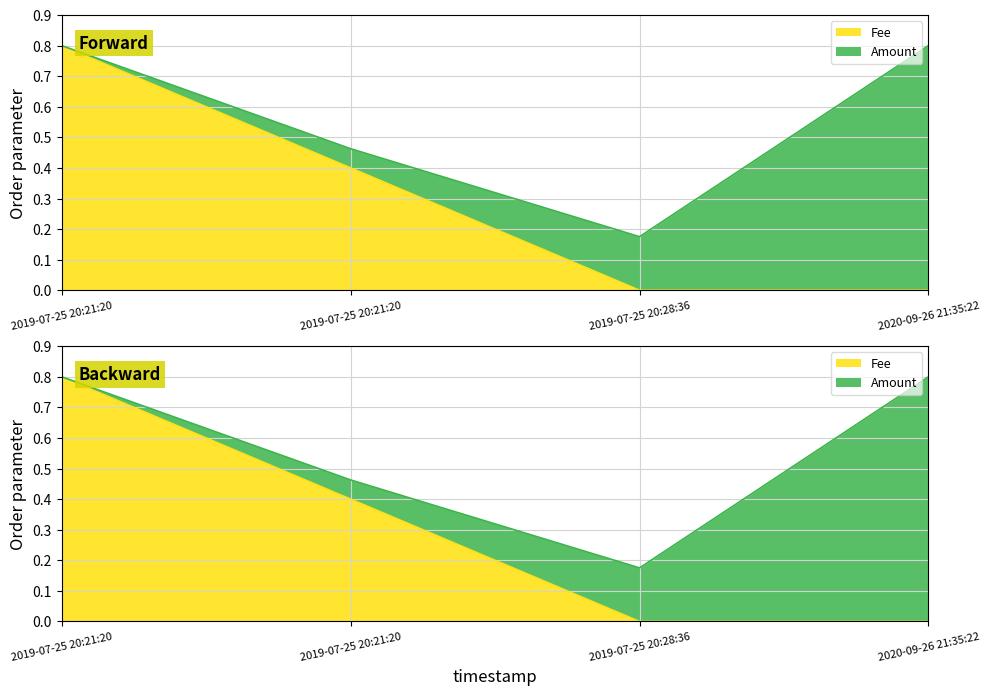

What is the value of the 1st point from the left?

0.8